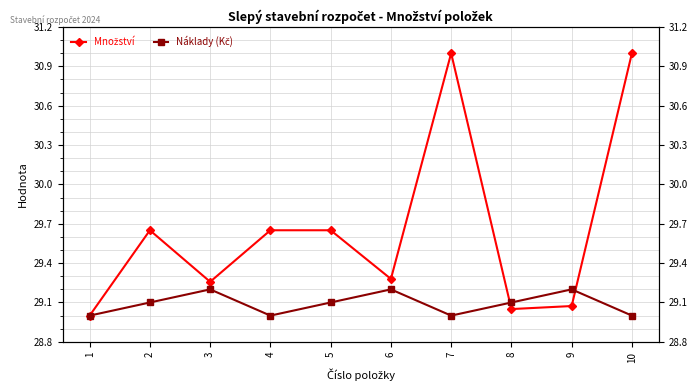

What is the sum of all Náklady (Kč) values?

290.9